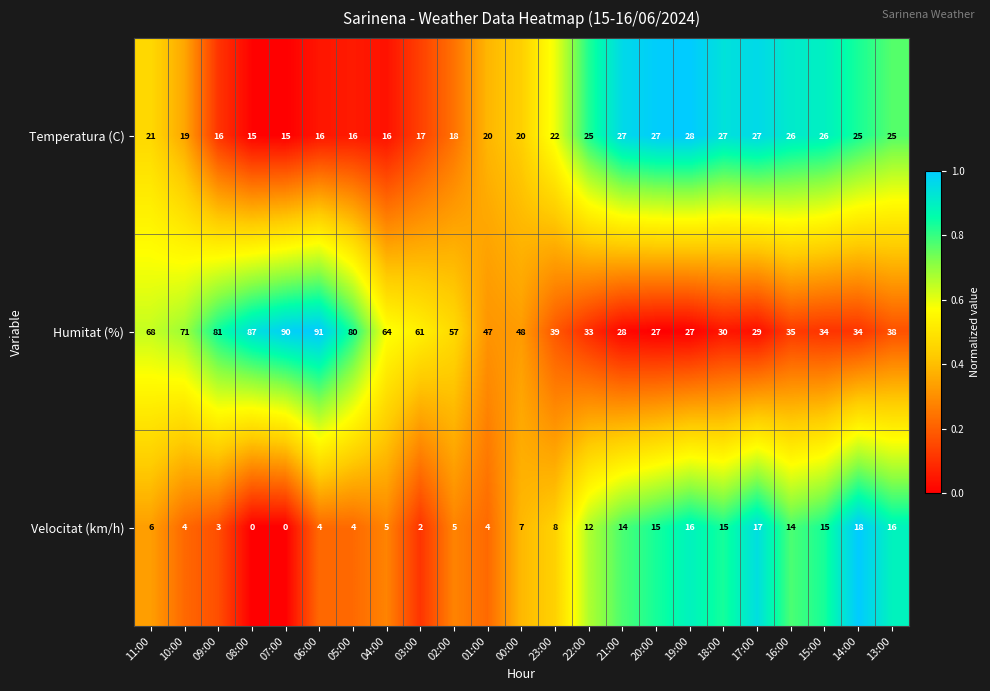

Which category has the highest value across all series?

06:00